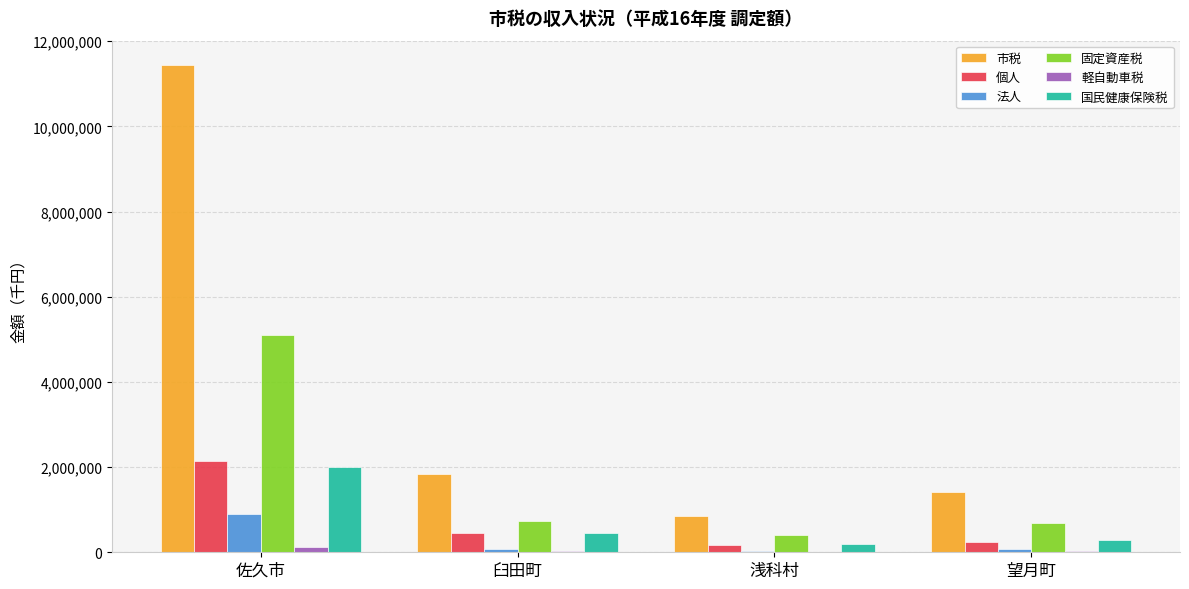

What is the spread (max minus min) of values at 望月町?

1393847